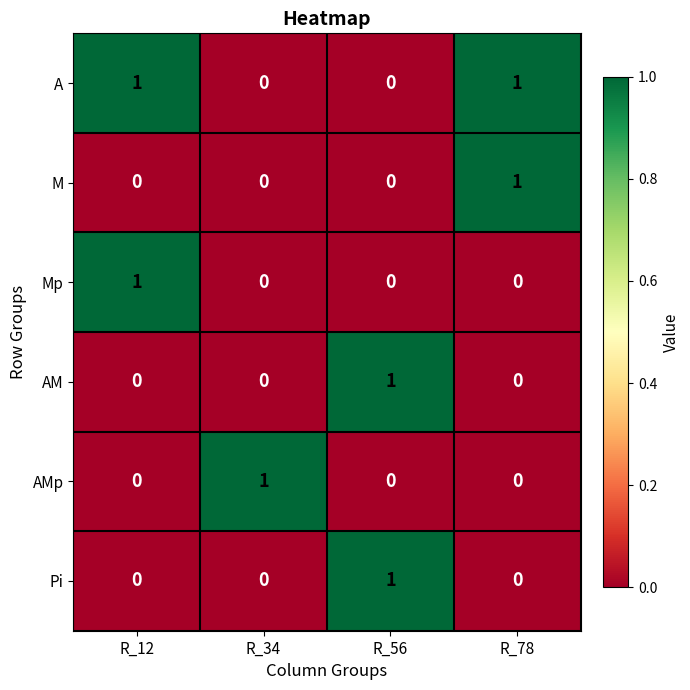

How many distinct data groups are displayed?

6